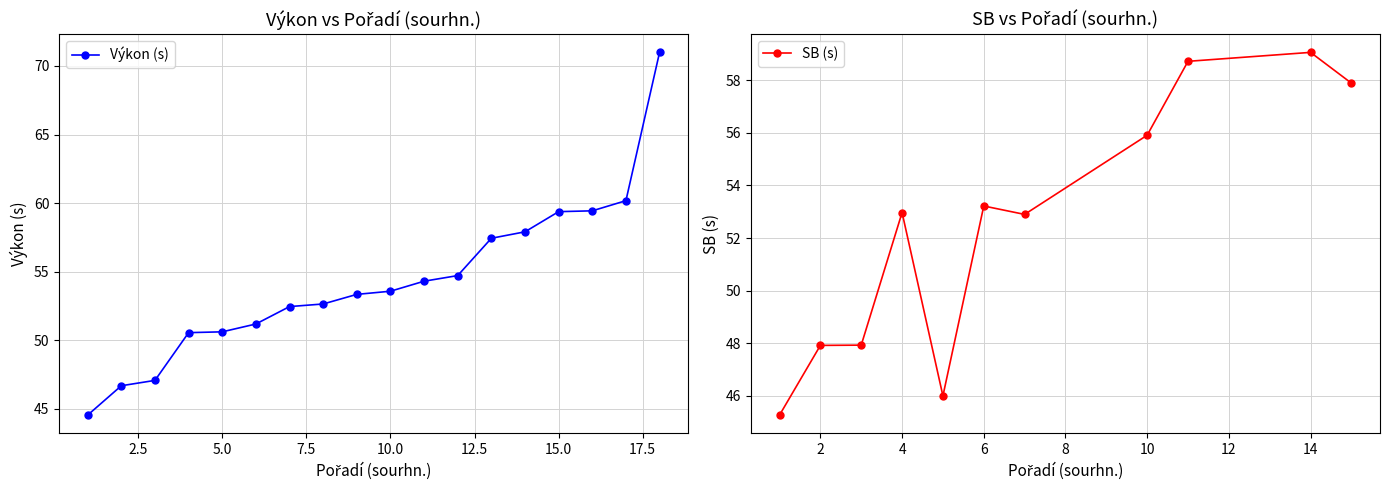

What is the highest value of the Výkon (s) series?

71.0